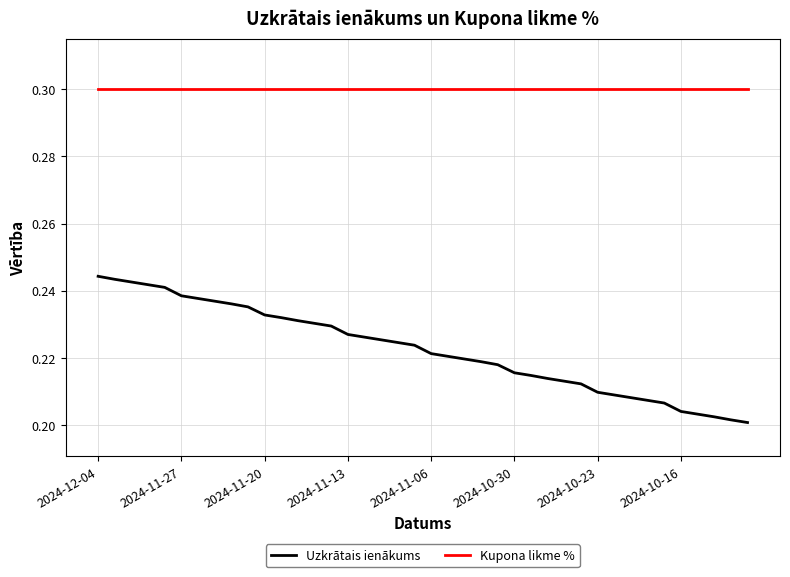

Which series has the largest total across all categories?

Kupona likme %